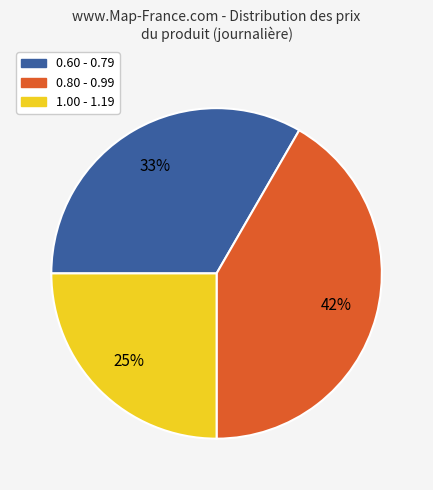

To the nearest percent, what is the average slice percentage?

33%